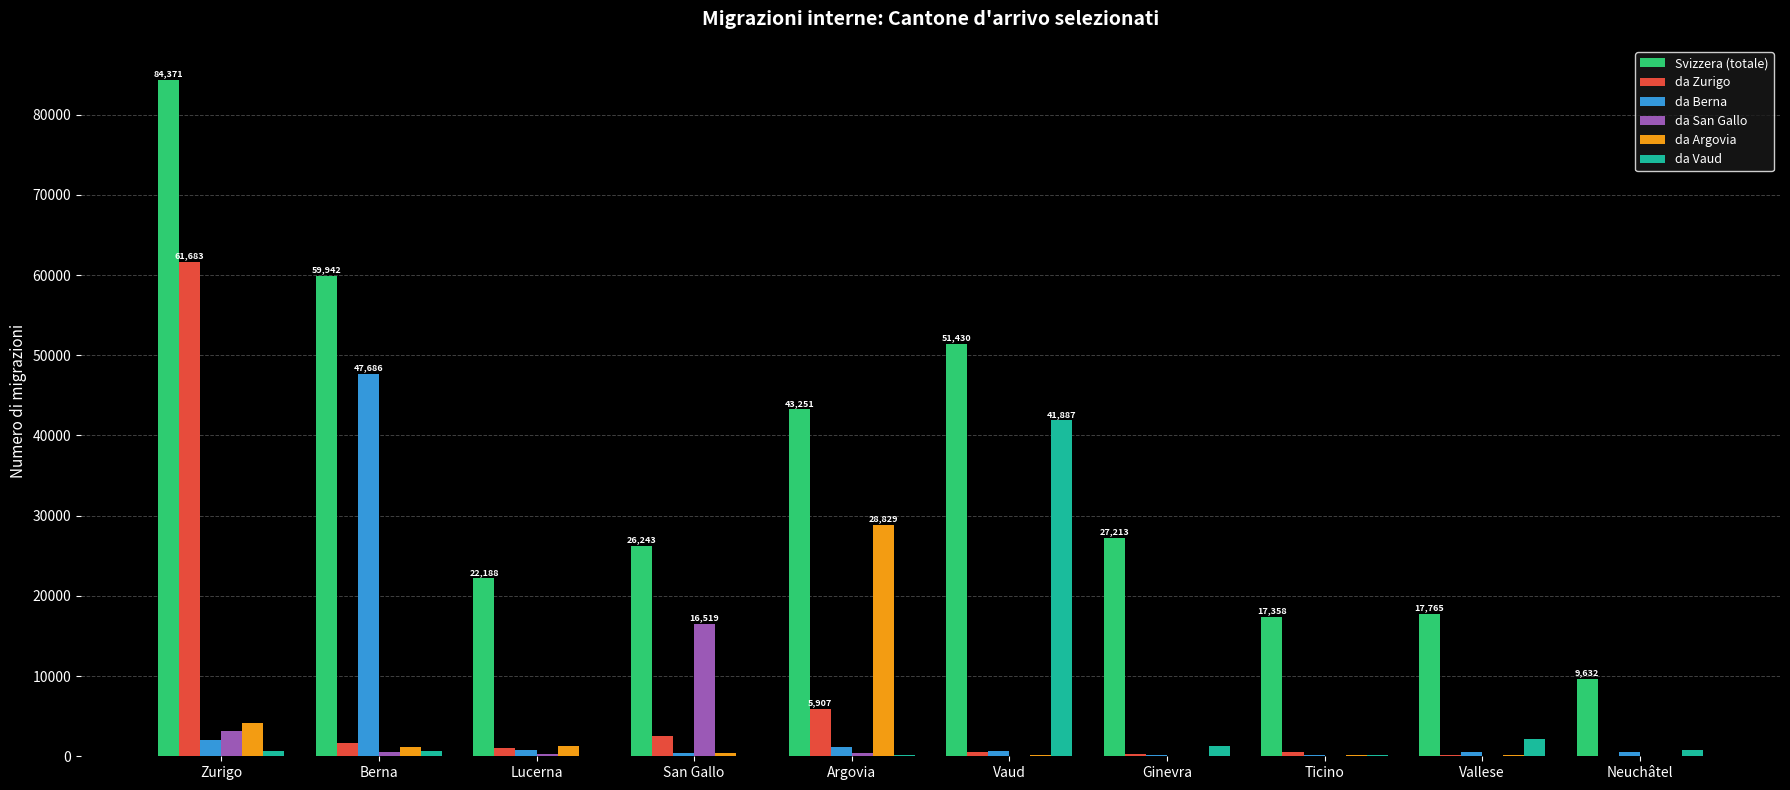

Which series has the largest range (max minus min)?

Svizzera (totale)